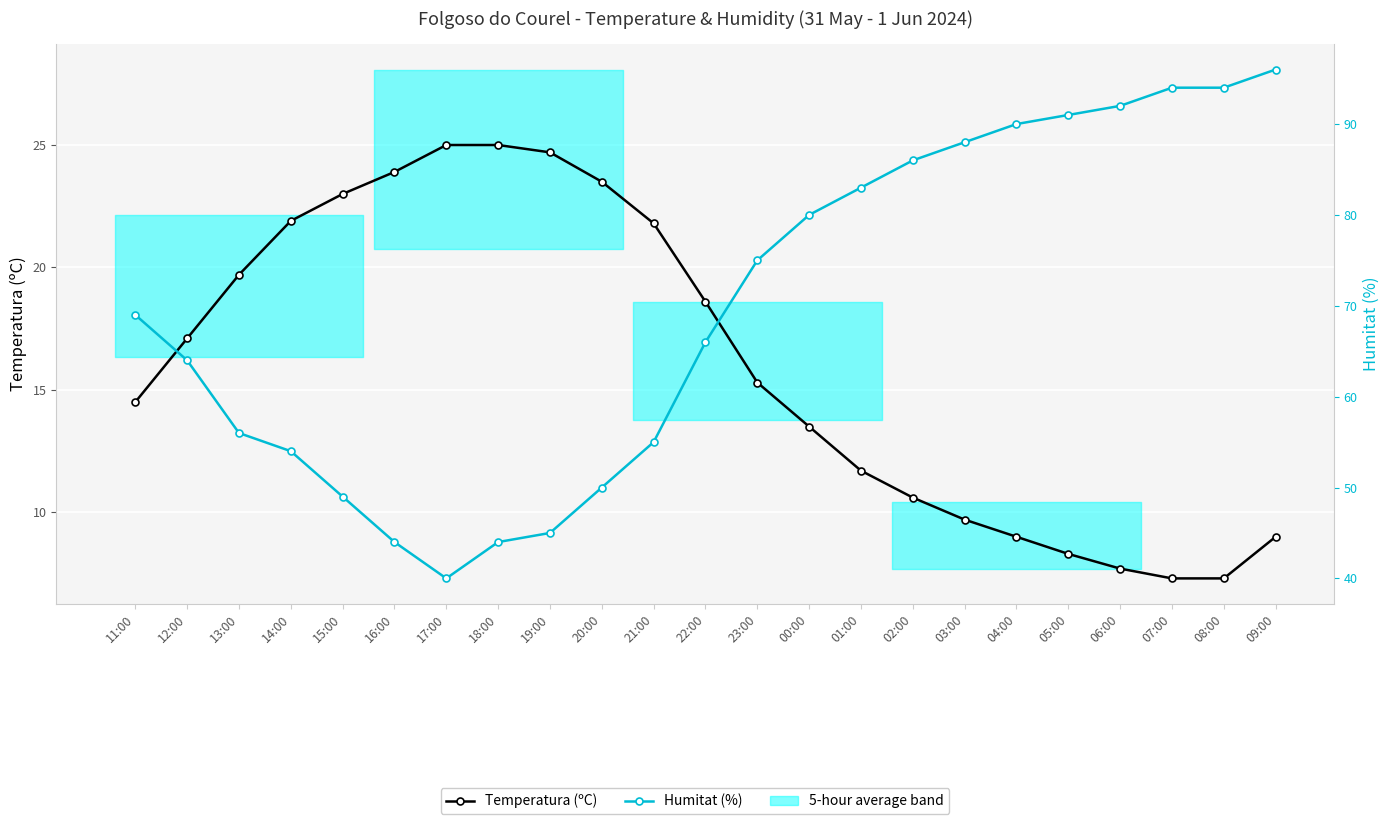

At which category does Humitat (%) reach its first local valley?

17:00